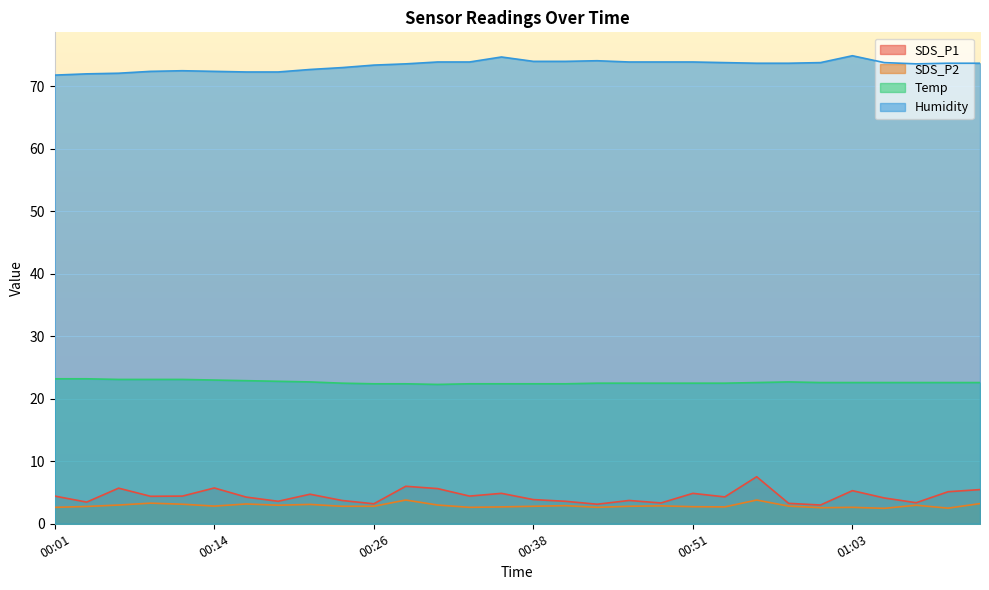

What is the total value across all series at 01:00?

102.0